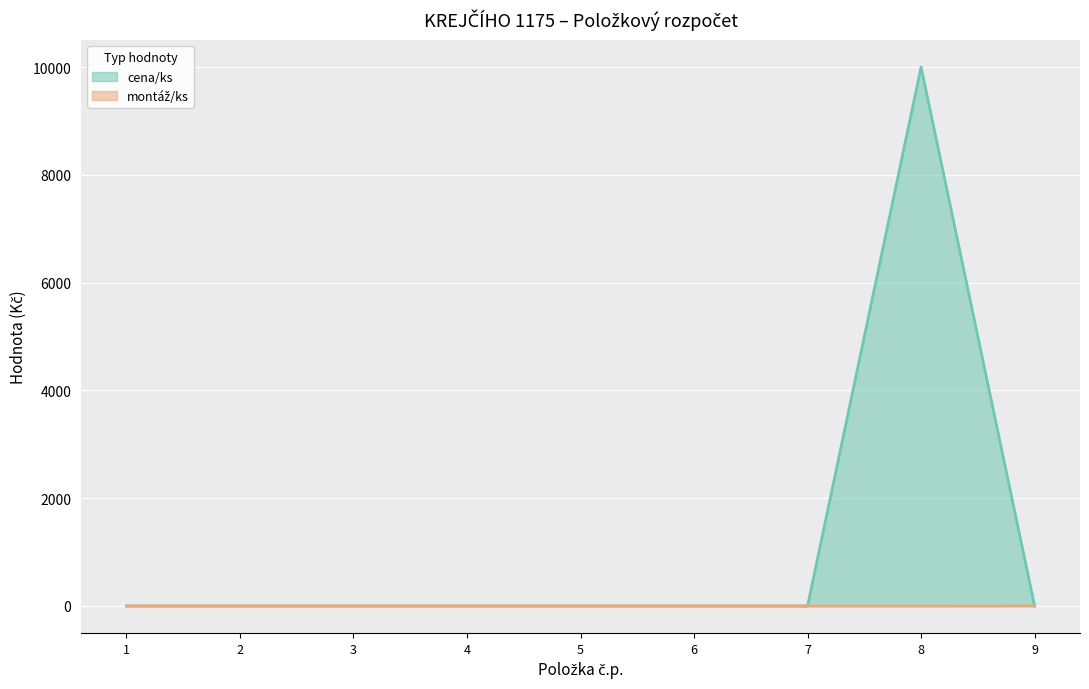

True or false: montáž/ks has a value of 0 at 6.

True